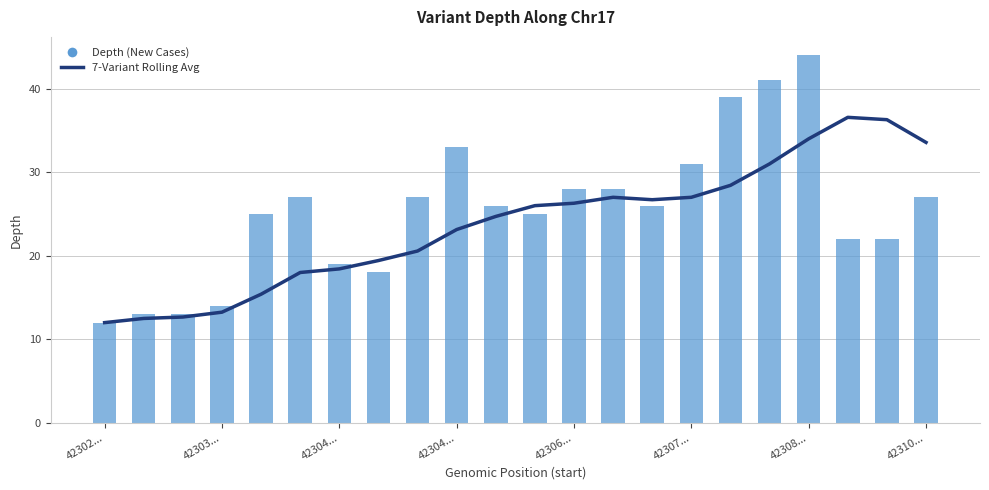

What is the minimum value for 7-Variant Rolling Avg?

12.0